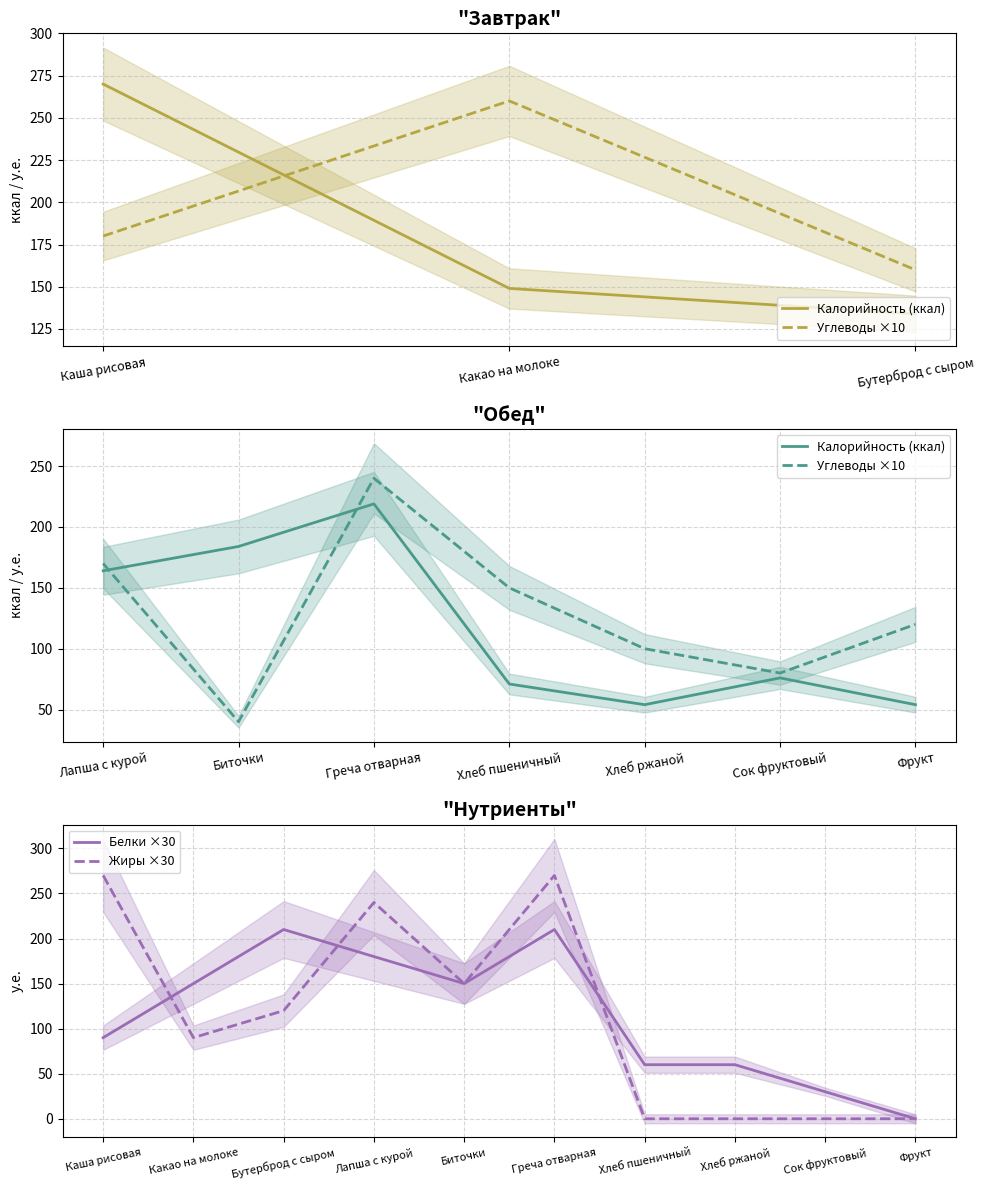

True or false: Белки ×30 has a value of 150 at Какао на молоке.

True